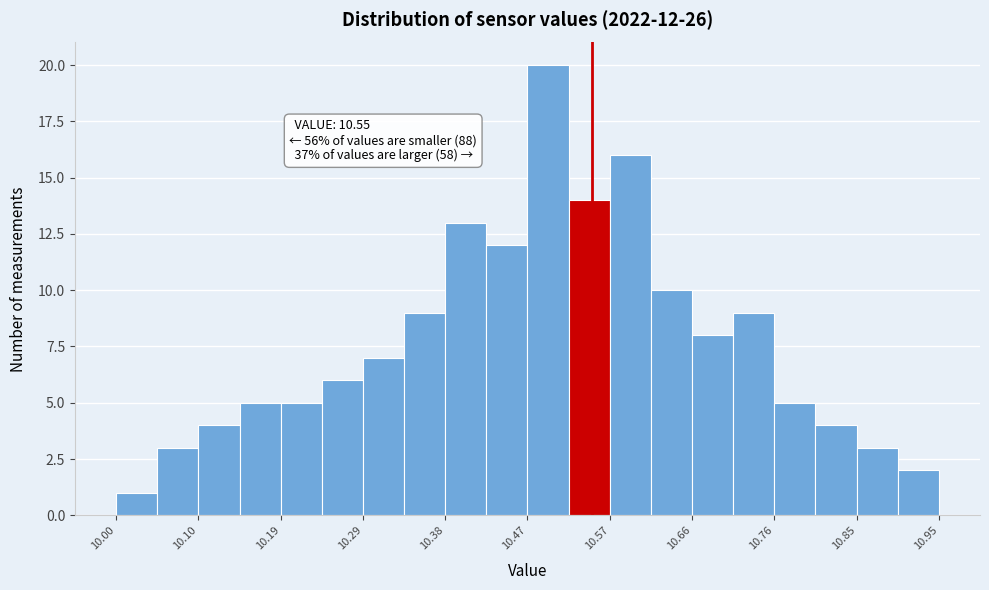

Over which range of the x-axis is the bar tallest?

10.48 to 10.52